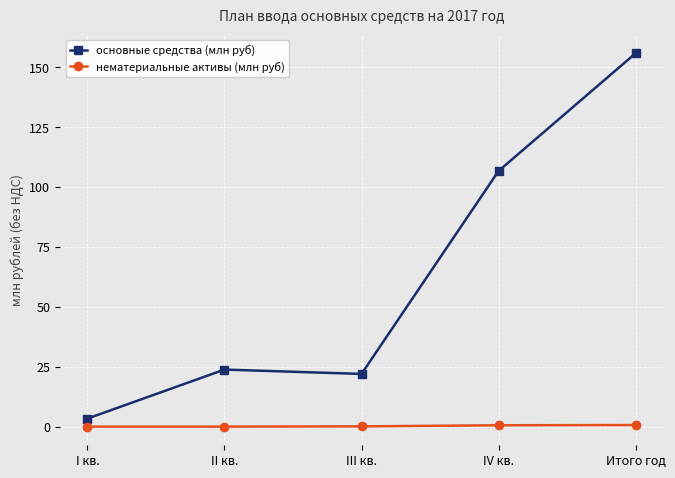

The основные средства (млн руб) series shows 36.6 at IV кв.. True or false?

False